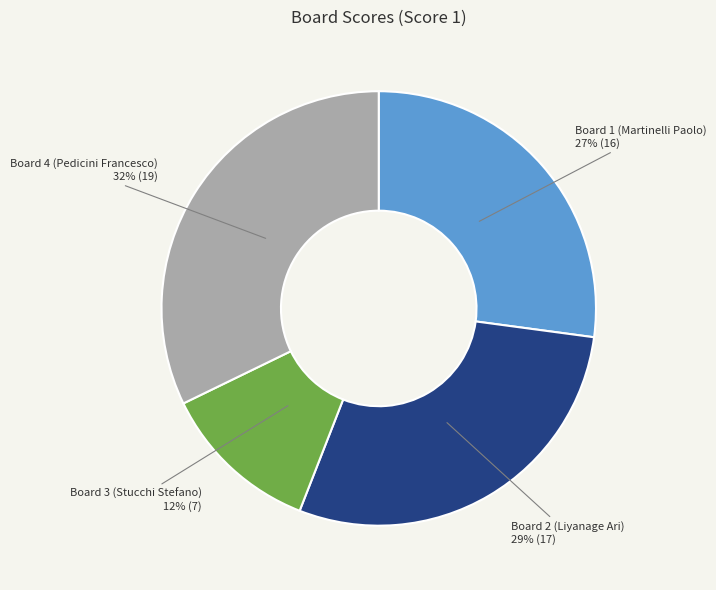

To the nearest percent, what is the difference between the largest and smallest slice percentages?

20%